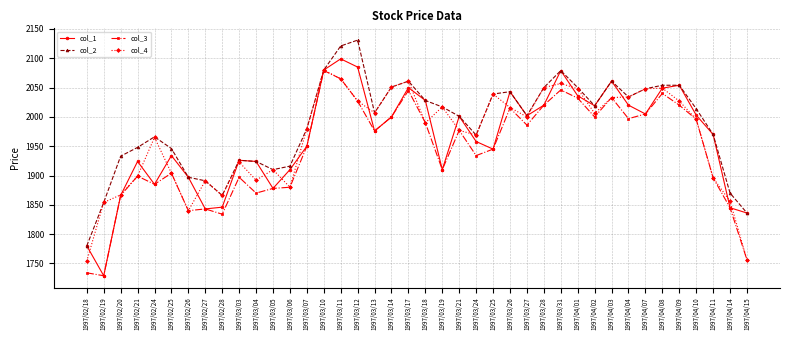

What is the difference between the maximum and minimum values in the col_3 series?

350